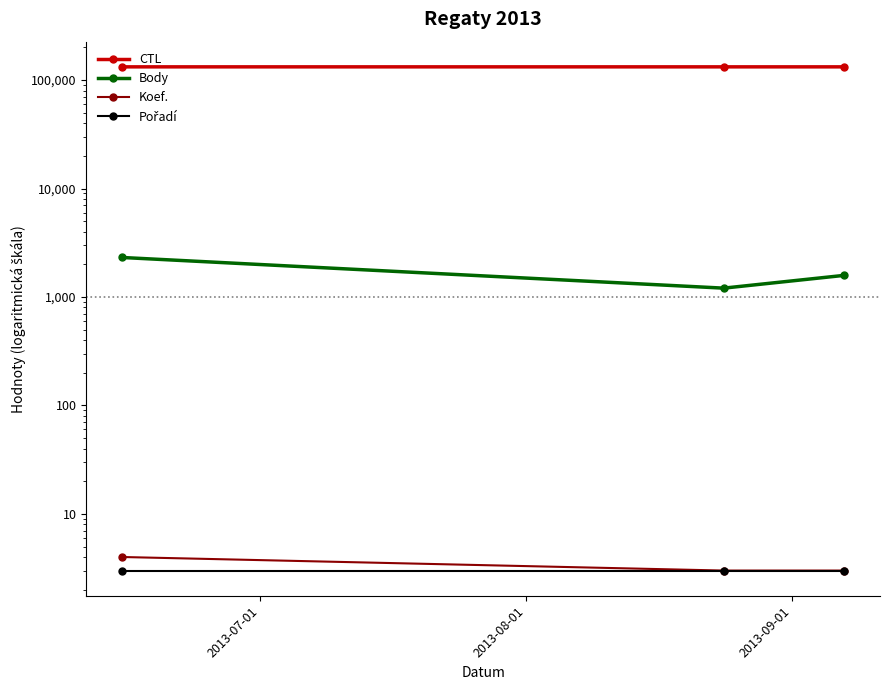

Where does the CTL series first go above 132412?

2013-09-01